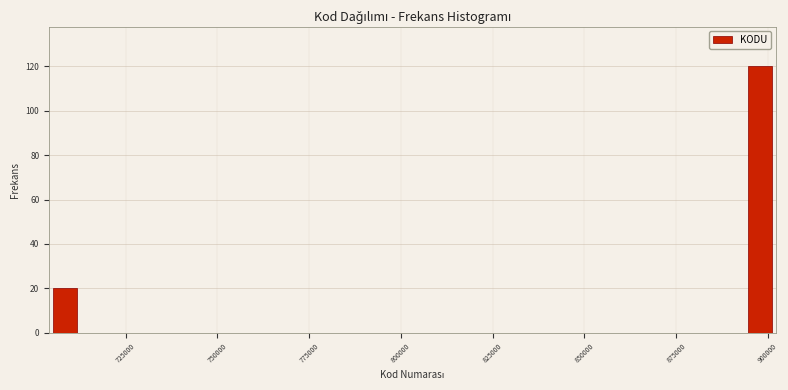

Around what value on the x-axis is the tallest bar? Give the approximate position of its centre, as read against the axis.

900000